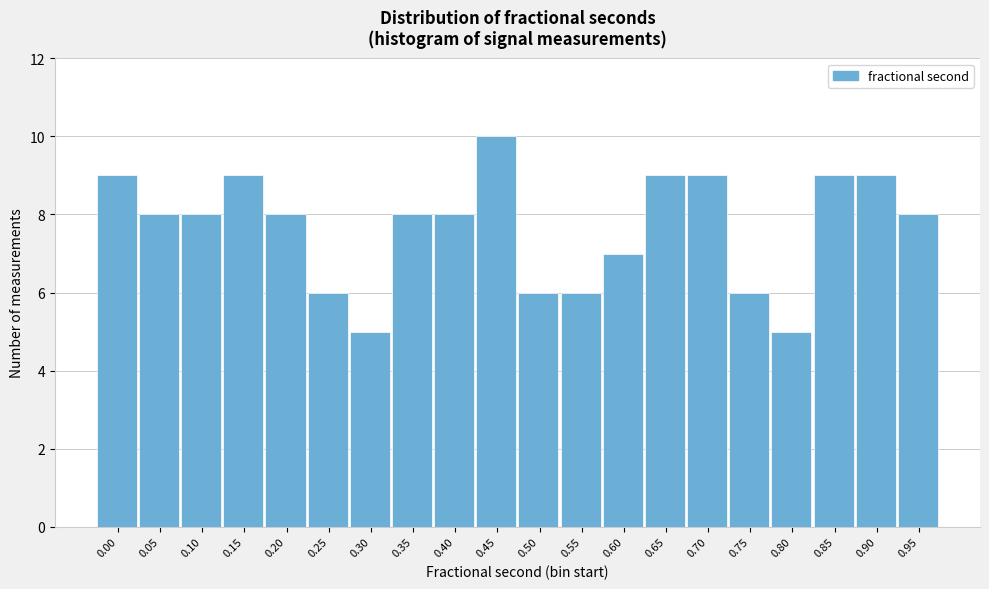

Reading left to right, transcribe all the data shown in this chart.

0.00=9	0.05=8	0.10=8	0.15=9	0.20=8	0.25=6	0.30=5	0.35=8	0.40=8	0.45=10	0.50=6	0.55=6	0.60=7	0.65=9	0.70=9	0.75=6	0.80=5	0.85=9	0.90=9	0.95=8